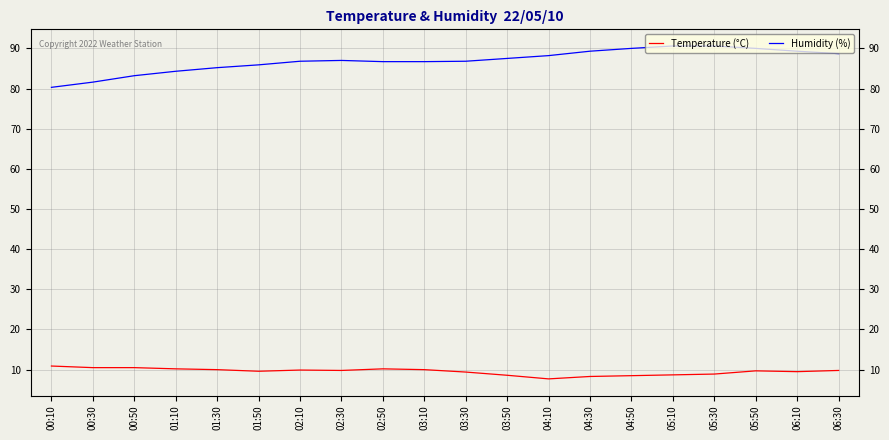

Which series has the widest spread of values?

Humidity (%)